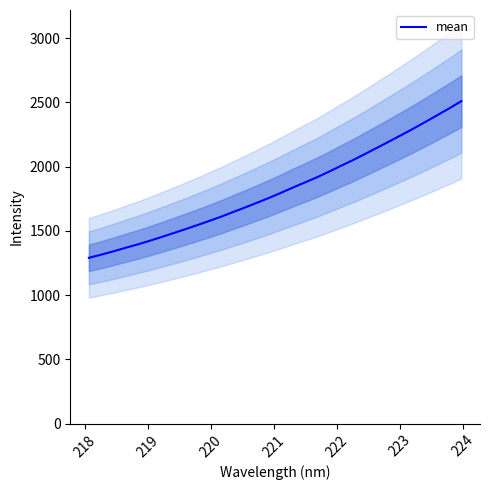

What is the maximum value for mean?

2510.0